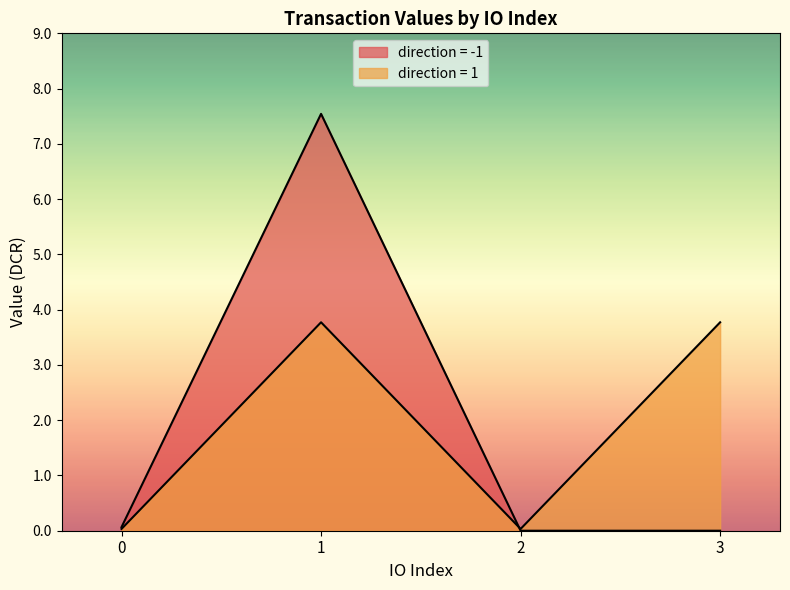

How many lines are shown in the chart?

2